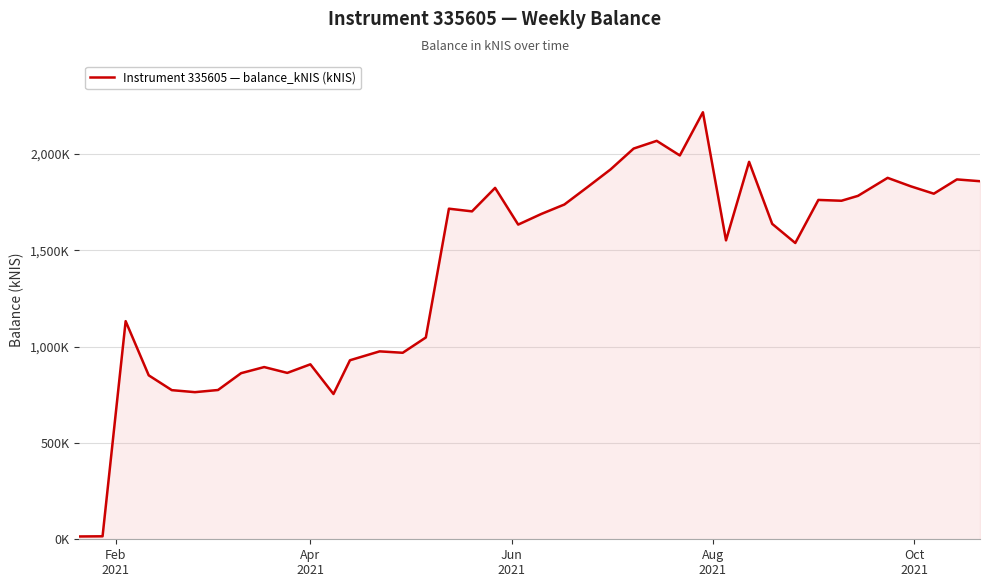

What is the minimum value shown in the chart?

14.6